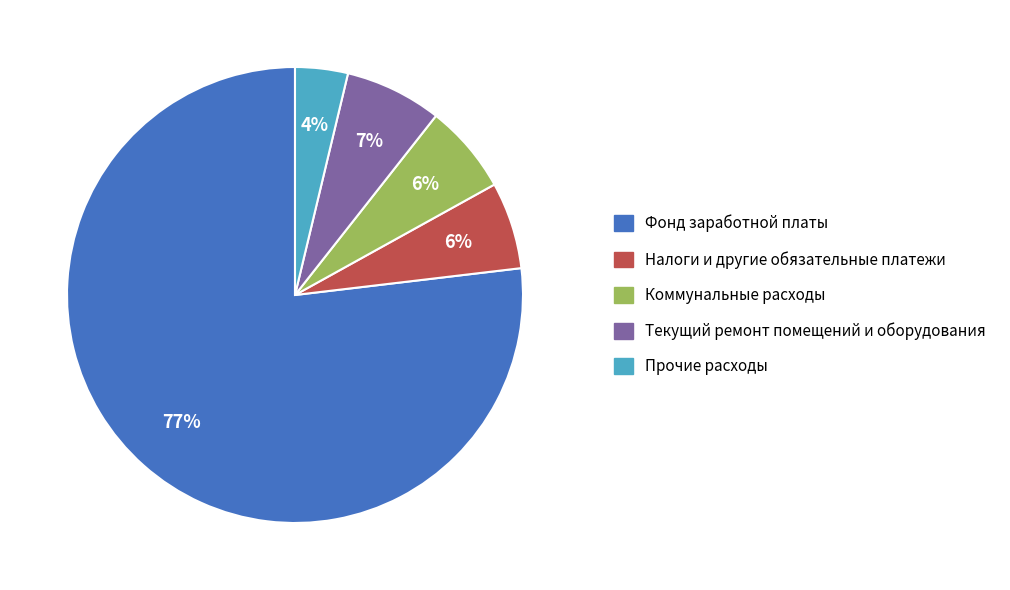

Does any single category account for the majority?

Yes